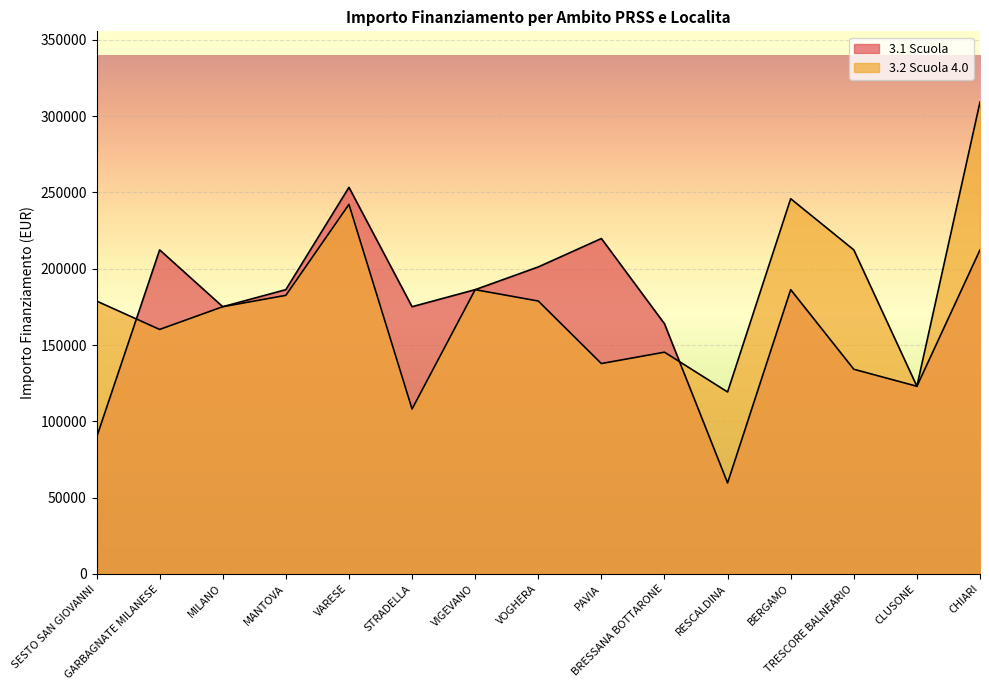

Reading left to right, transcribe all the data shown in this chart.

3.1 Scuola: 89419.6	212371.5	175113.3	186290.8	253355.4	175113.3	186290.8	201194.0	219823.1	163935.9	59613.0	186290.8	134129.4	122951.9	212371.5
3.2 Scuola 4.0: 178839.1	160210.1	175113.3	182565.0	242178.0	108048.6	186290.8	178839.1	137855.2	145306.8	119226.1	245903.8	212371.5	122951.9	309242.7